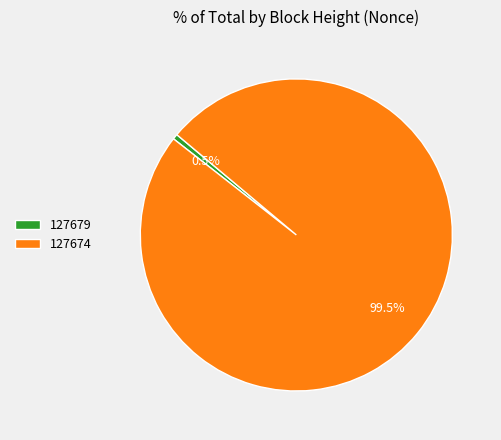

Rank the categories by value from highest to lowest.

127674, 127679